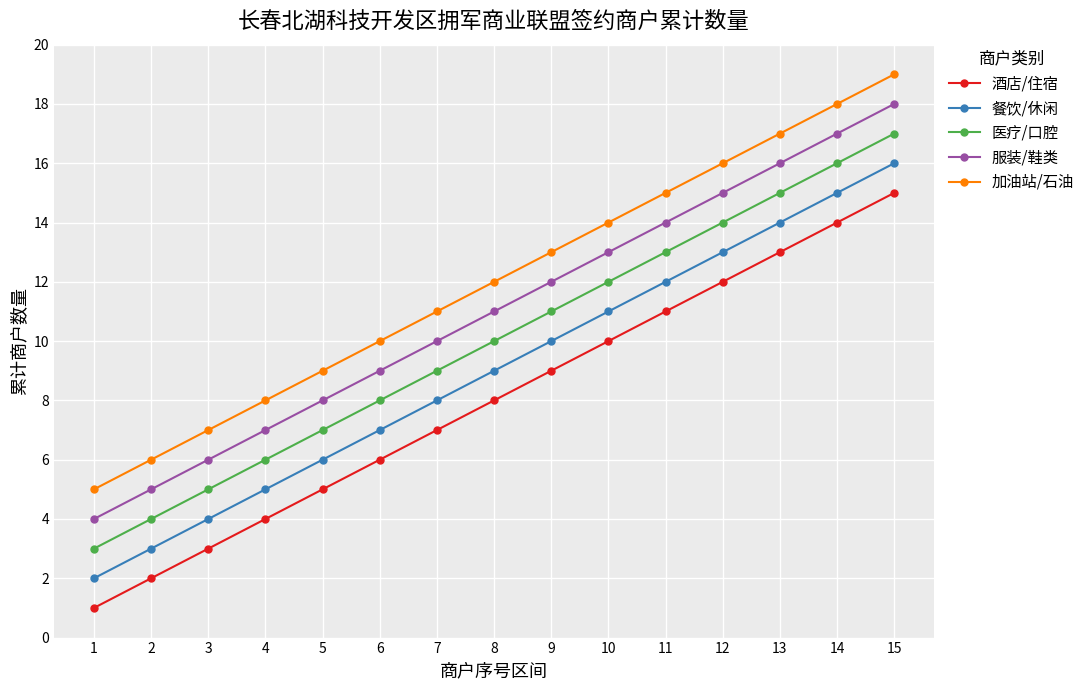

Is the value of 加油站/石油 at 10 greater than the value of 酒店/住宿 at 11?

Yes